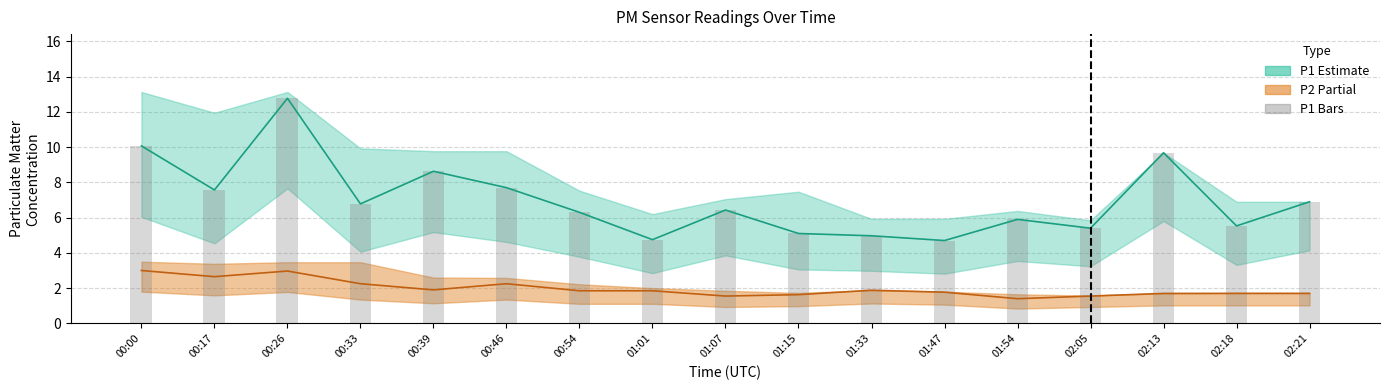

Which category has the highest value across all series?

00:26